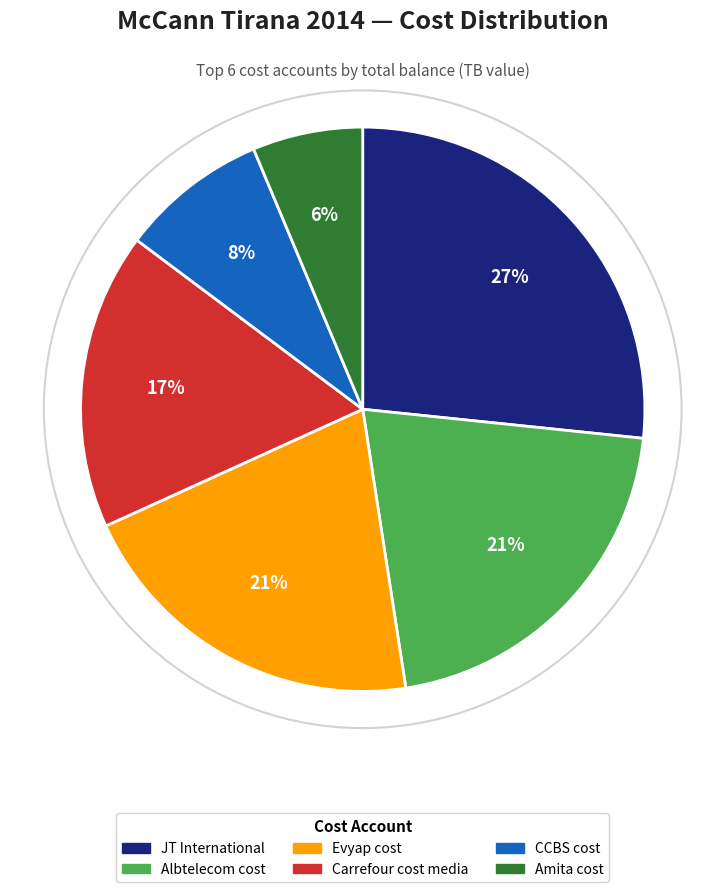

Combined, do CCBS cost and Evyap cost account for over 50%?

No